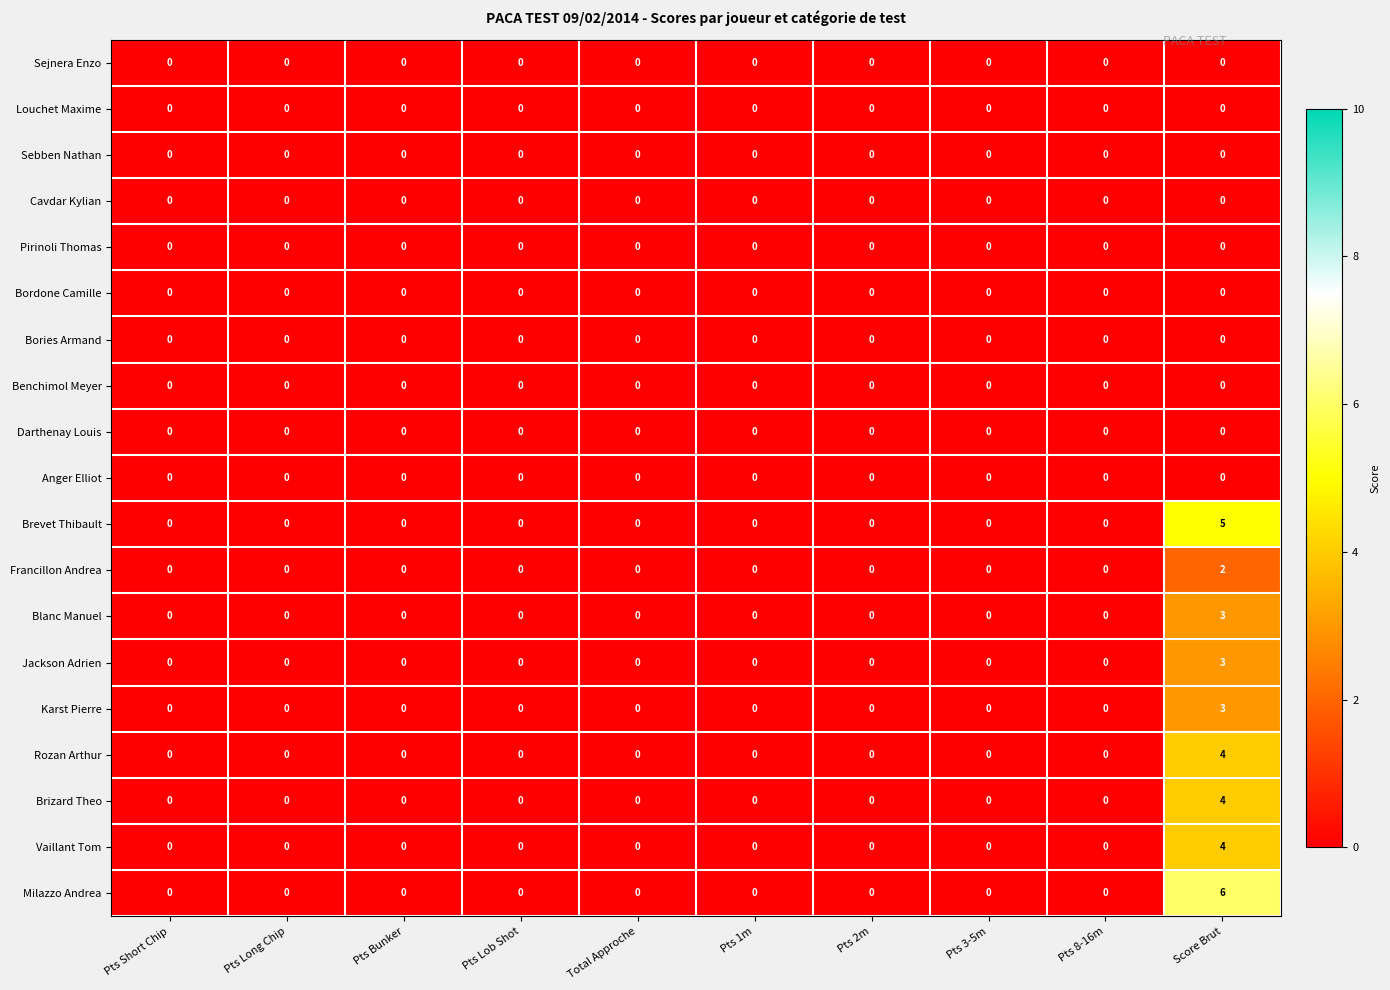

Which series changed the most between Pts Long Chip and Score Brut?

Milazzo Andrea